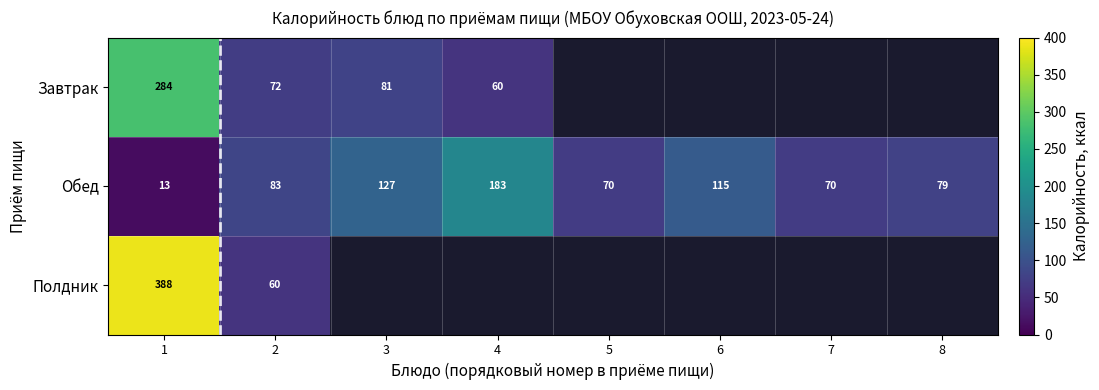

Is the value of Полдник at 2 greater than the value of Обед at 8?

No